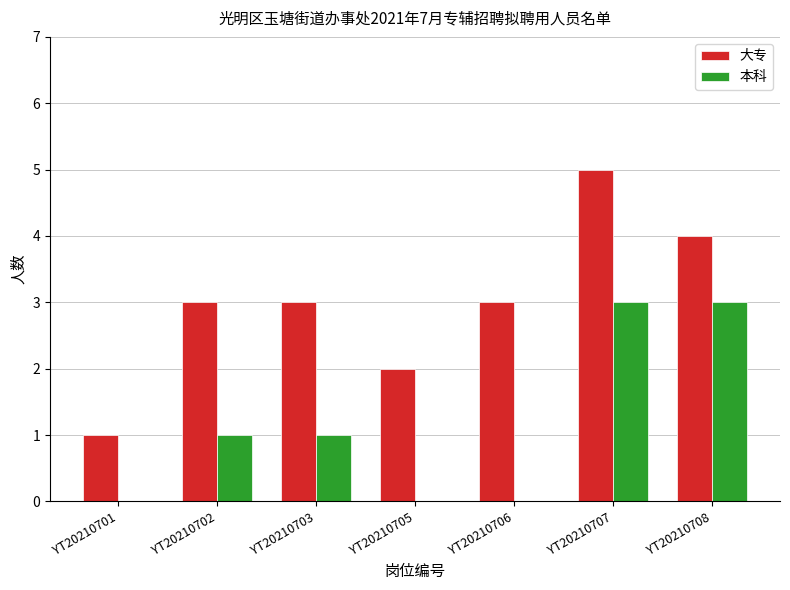

Reading right to left, list all the values displayed in this chart.

大专: 4	5	3	2	3	3	1
本科: 3	3	0	0	1	1	0